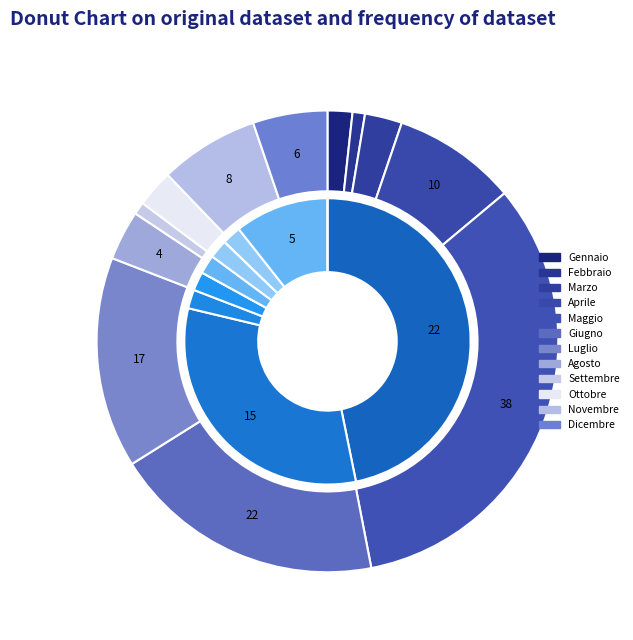

To the nearest percent, what is the difference between the largest and smallest slice percentages?

32%